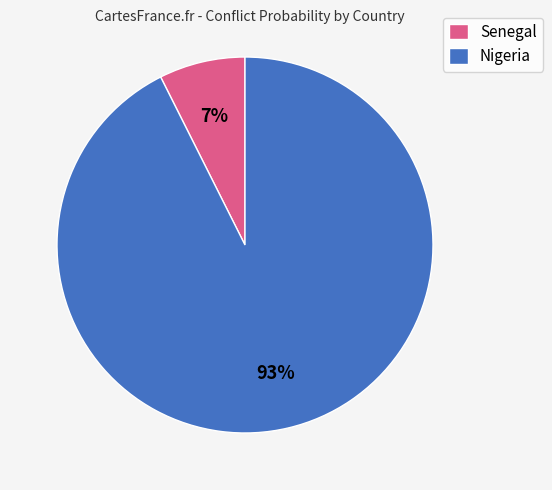

Which category has the biggest portion of the pie?

Nigeria